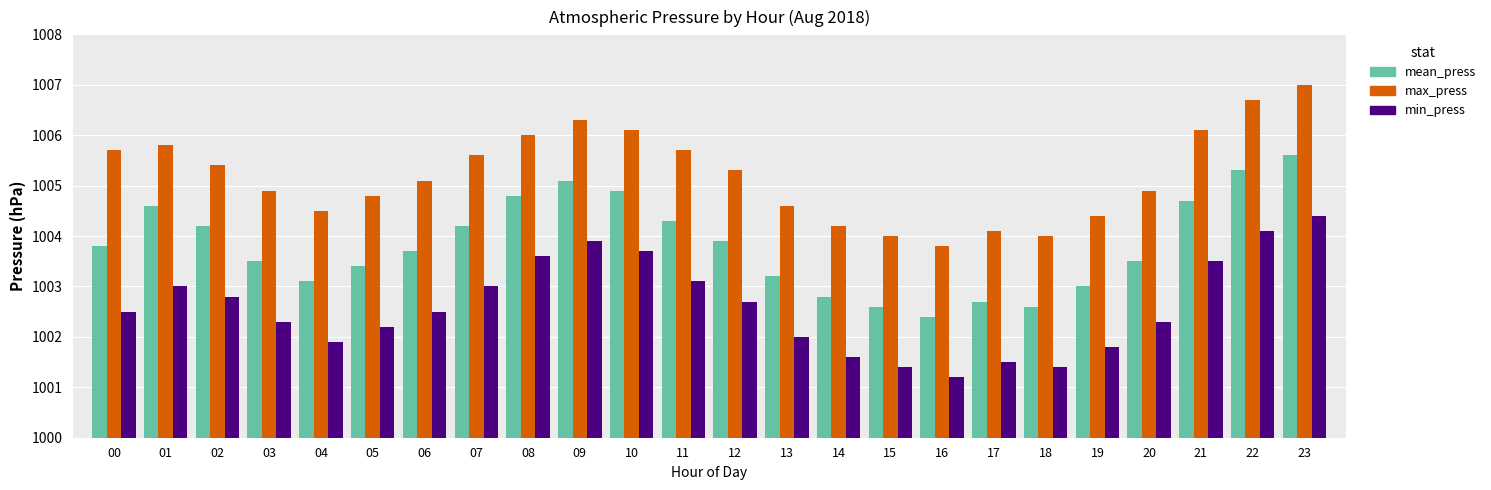

What is the difference between the mean_press values at 03 and 16?

1.1